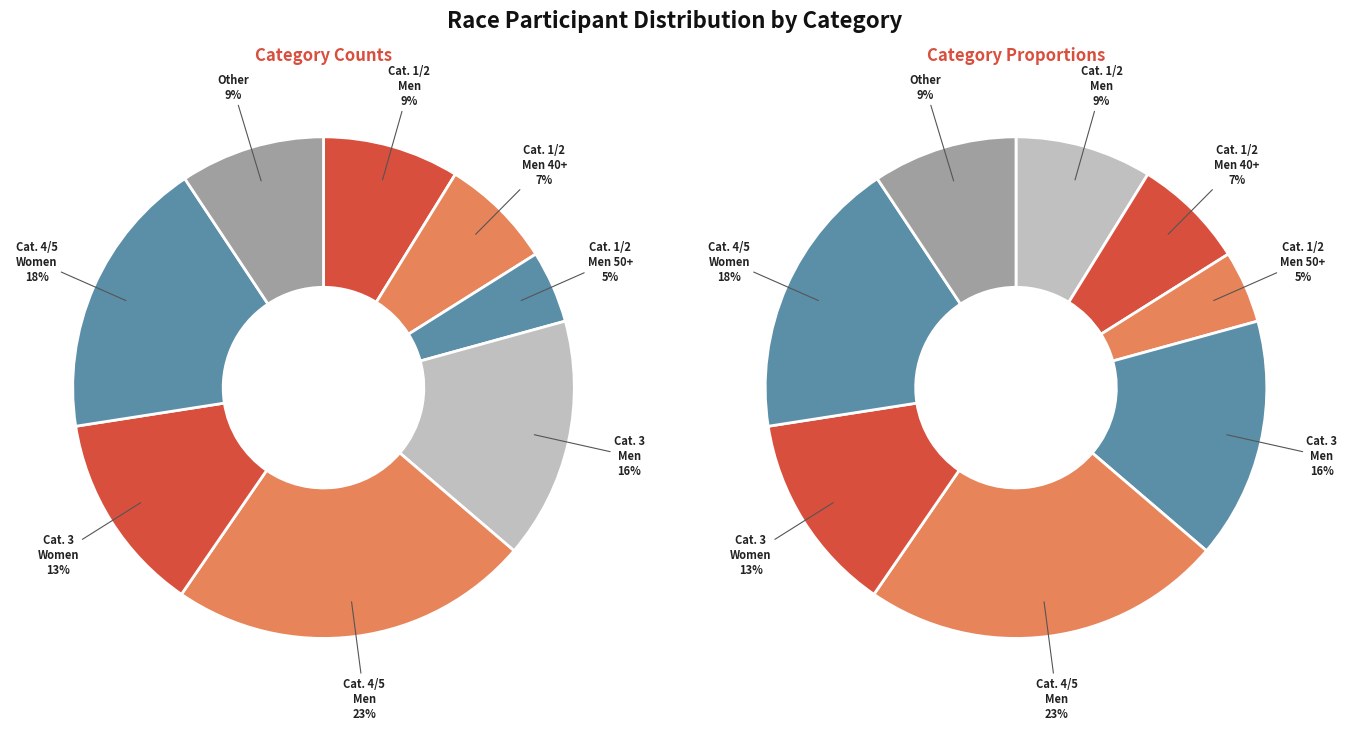

To the nearest percent, what is the average slice percentage?

12%